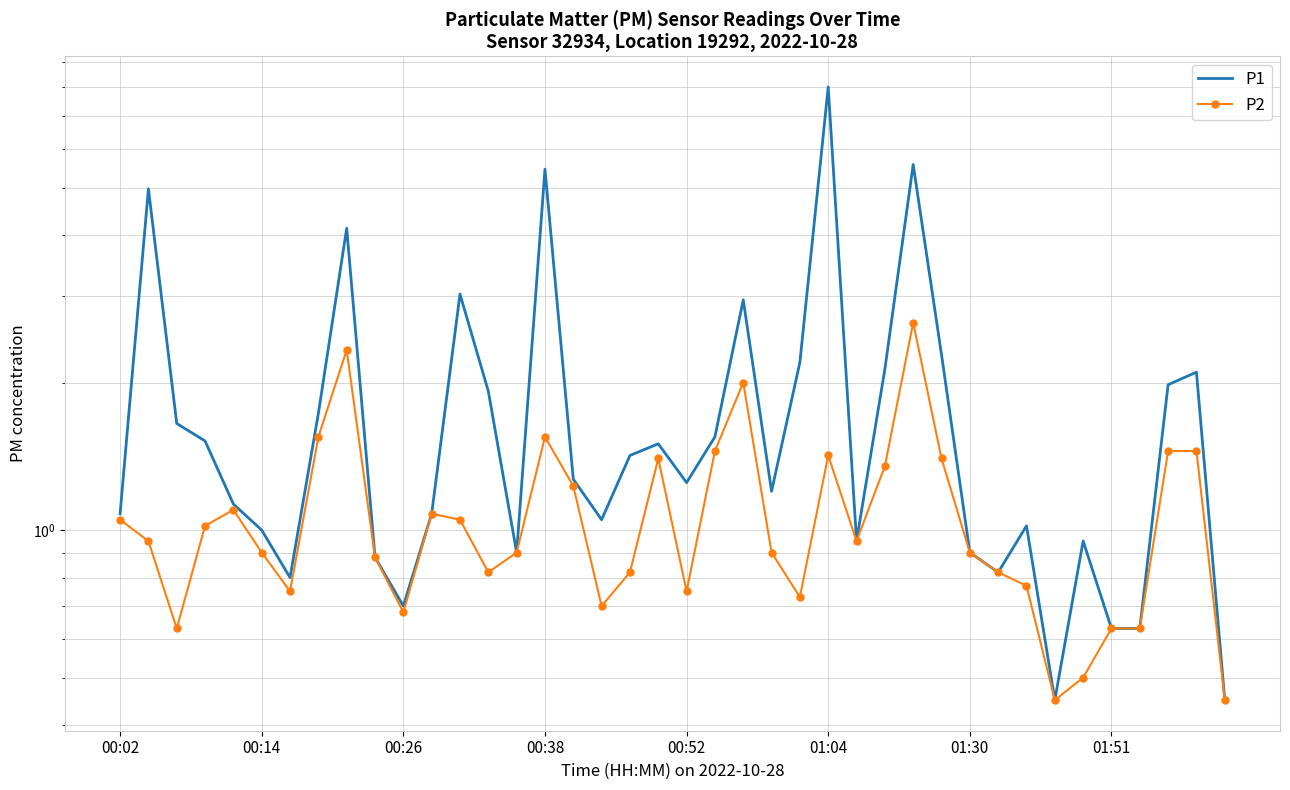

What position from the left is 28?

29